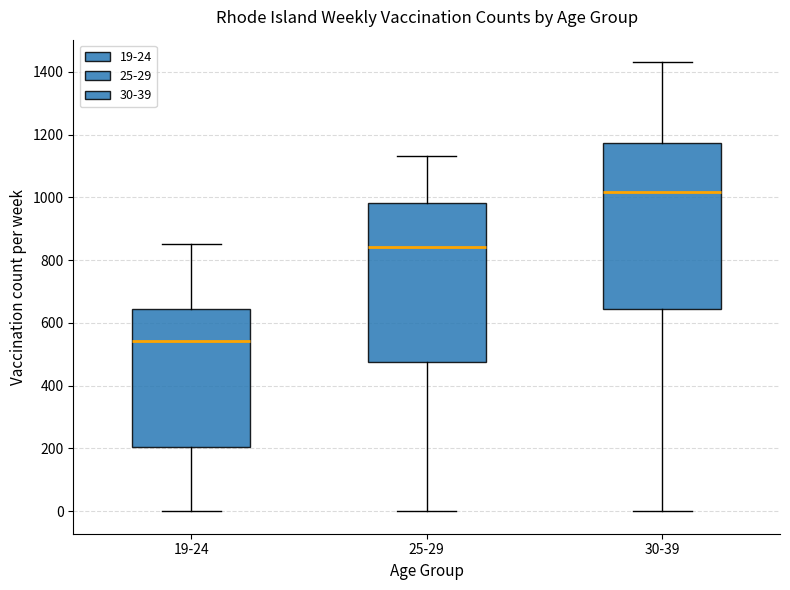

Reading left to right, read every box against the y-axis: the position of its median line, the range the box covers, and the ends of its whiskers. The values are not printed on the chart, so give them approximately, as read against the axis.

19-24: median 540, box 200 to 640, whiskers 0 to 860
25-29: median 840, box 480 to 980, whiskers 0 to 1140
30-39: median 1020, box 640 to 1180, whiskers 0 to 1440